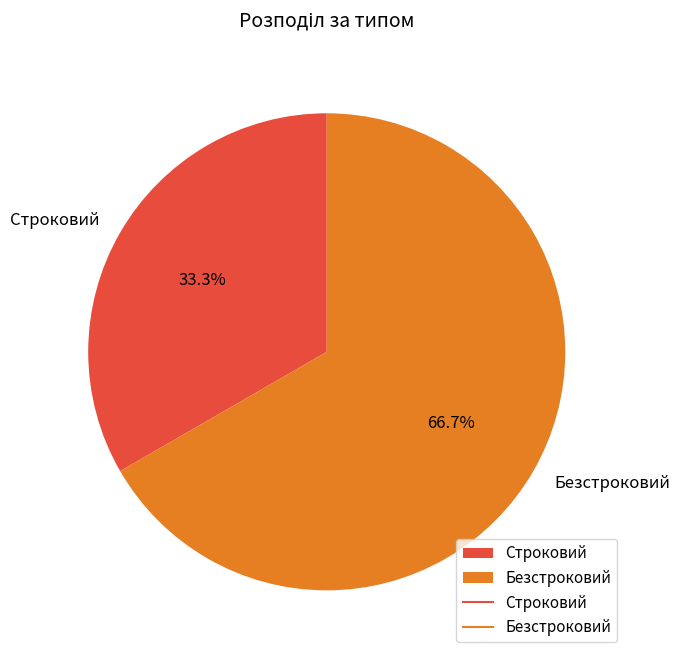

The Строковий slice represents 33% of the pie. True or false?

True